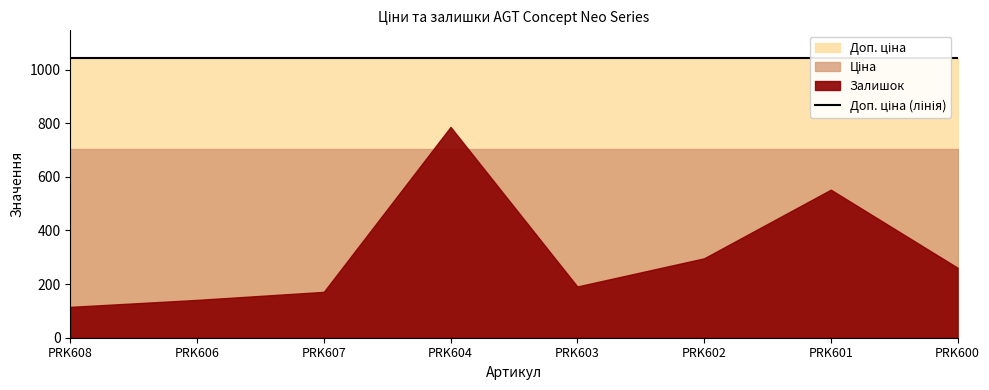

List the labels in order of Ціна value, largest first.

PRK608, PRK606, PRK607, PRK604, PRK603, PRK602, PRK601, PRK600